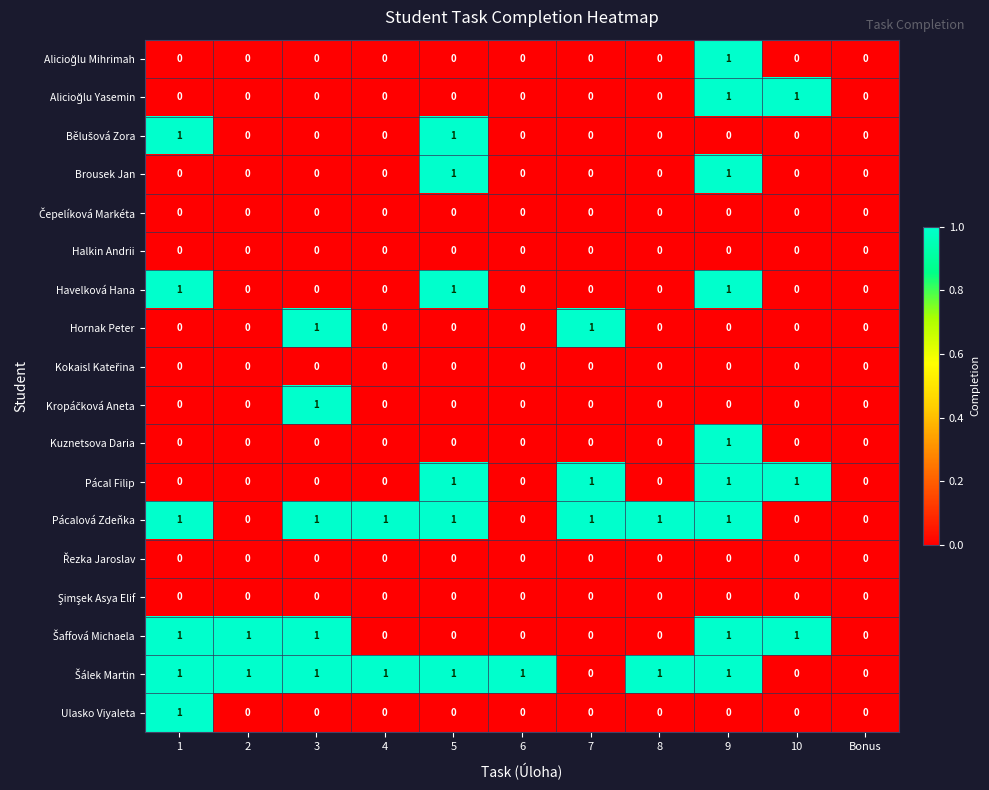

What is the greatest value displayed?

1